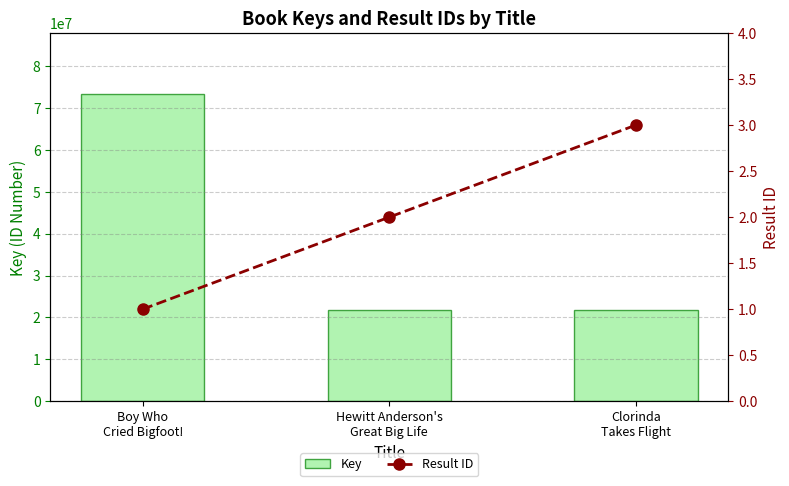

What is the sum of all Key values?

116852850